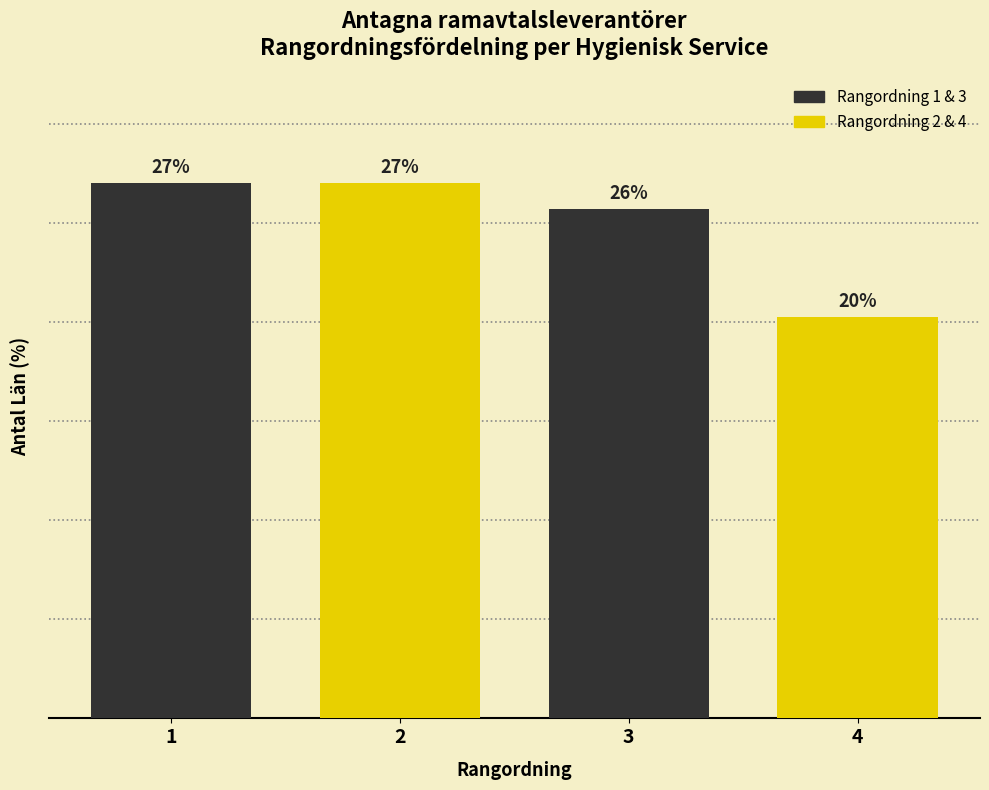

Are the bars horizontal?

No